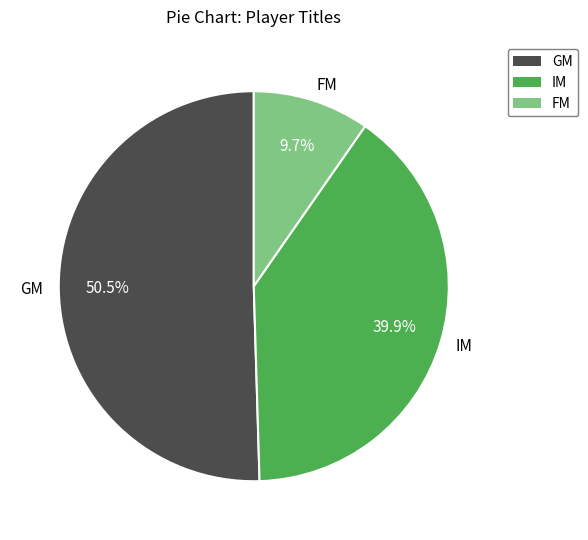

Does any single category account for the majority?

Yes